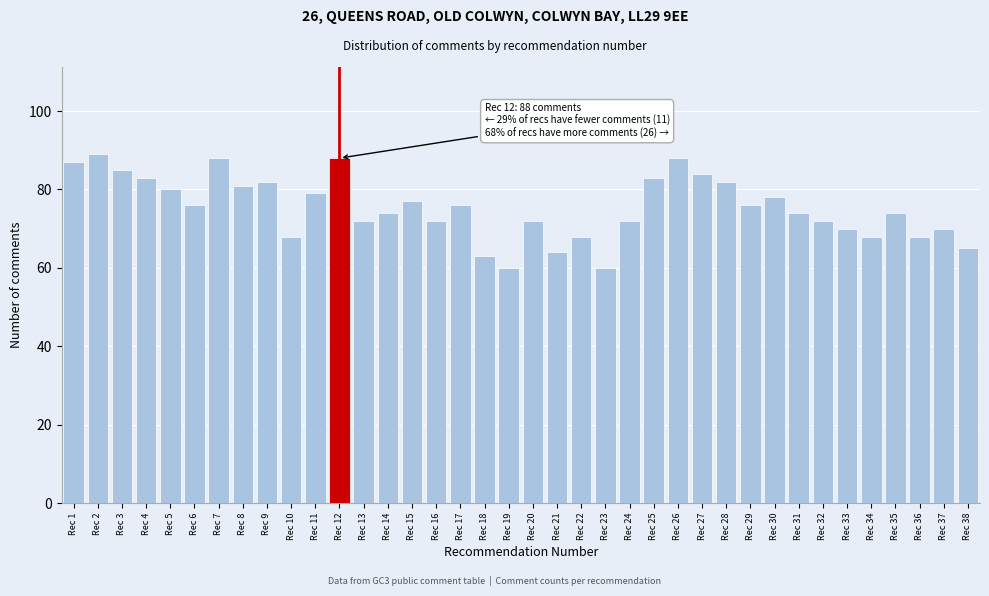

What is the value of the 27th bar from the left?

84